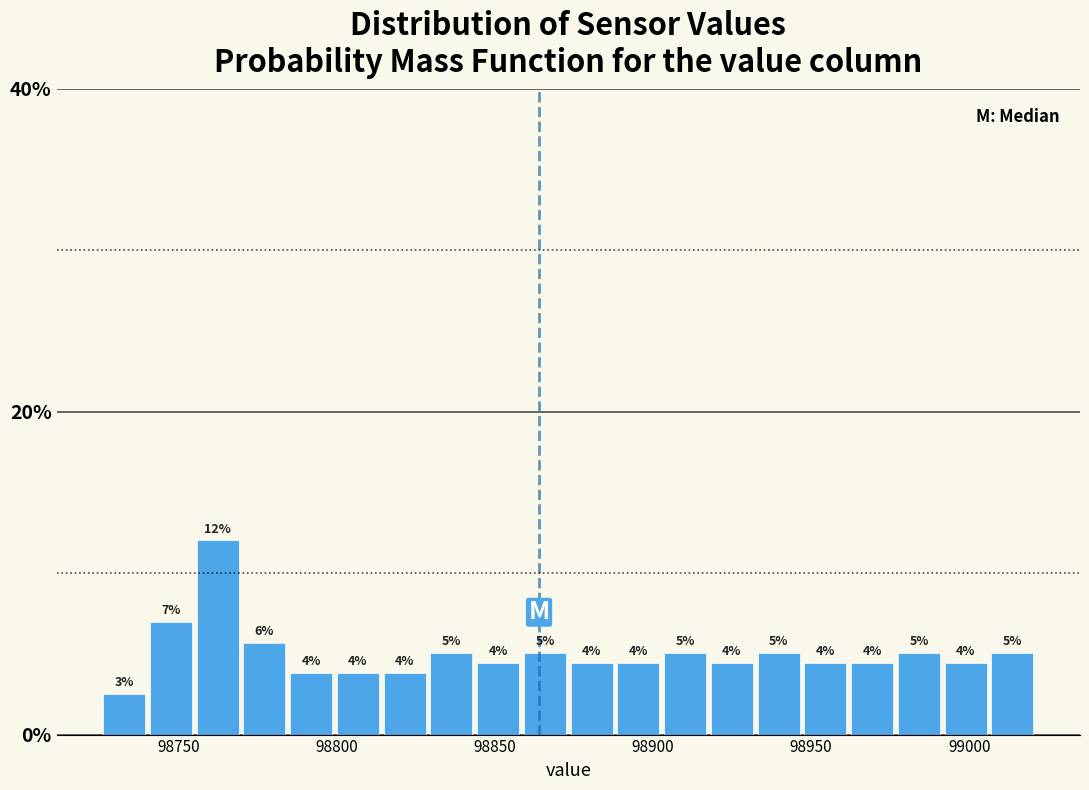

Read against the x-axis, roughly where is the centre of the tallest bar?

98760